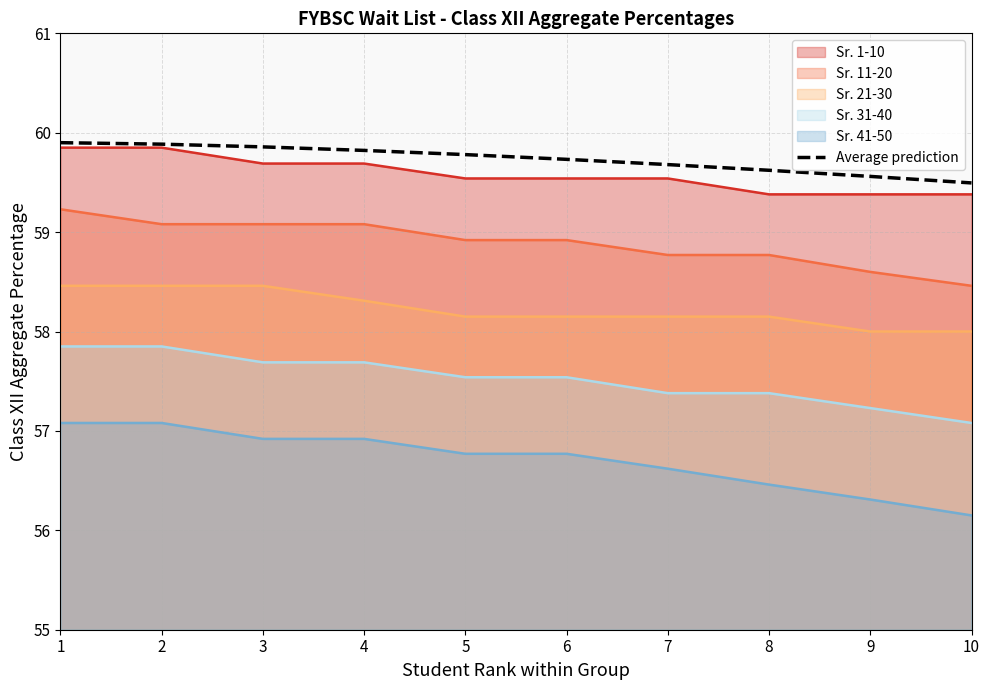

True or false: the data has more than 0 interior local peaks.

False